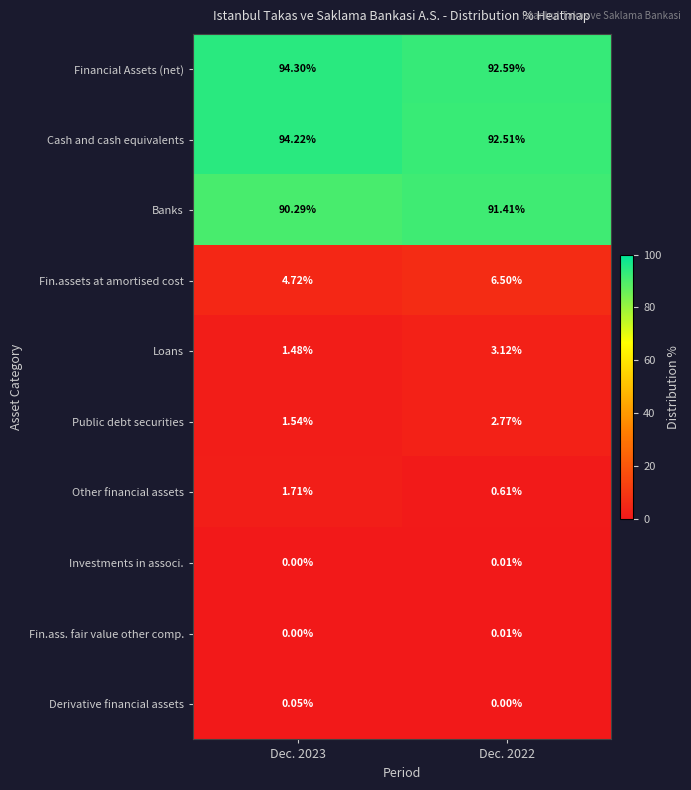

Is the value of Derivative financial assets at Dec. 2022 greater than the value of Other financial assets at Dec. 2022?

No